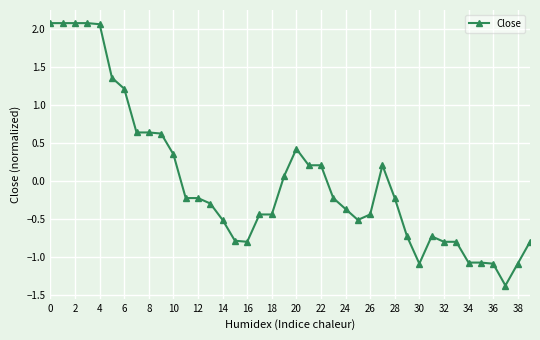

How many values are below 0?

24